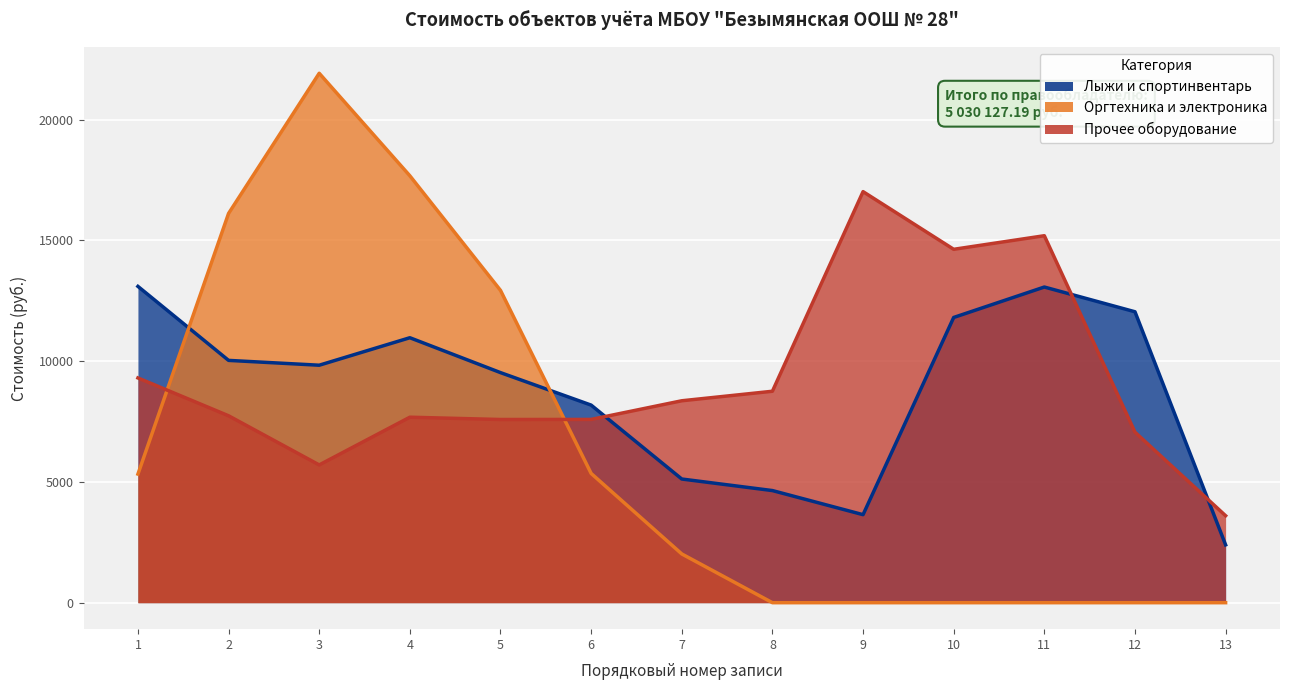

Where do Оргтехника и электроника and Лыжи и спортинвентарь first cross each other?

1 and 2